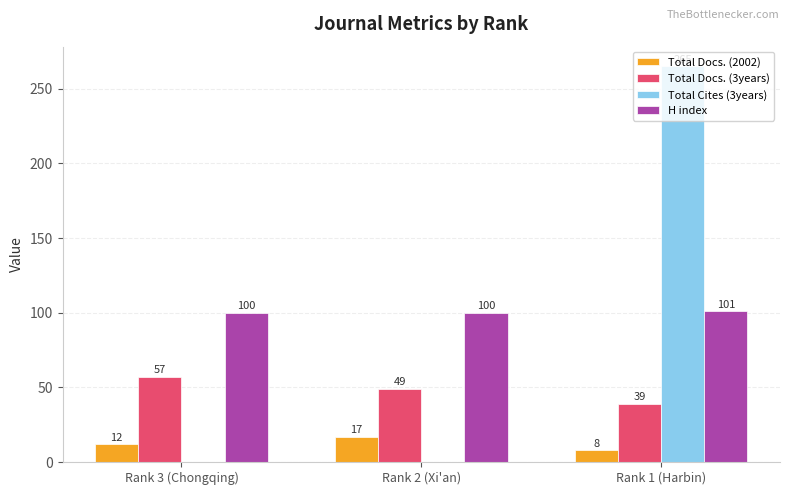

What is the average value of the Total Docs. (3years) series?

48